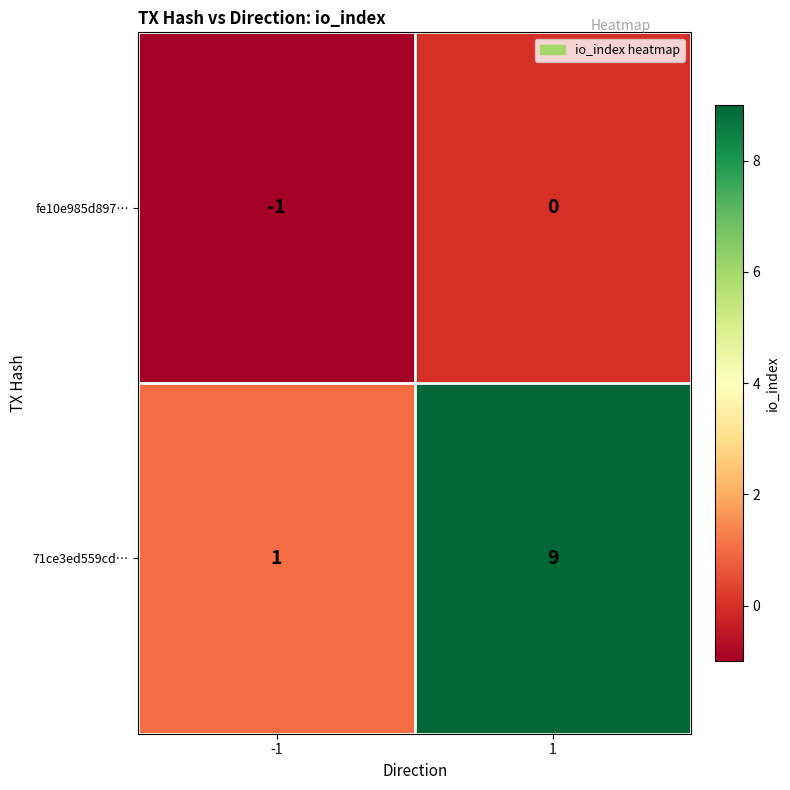

What is the spread (max minus min) of values at 1?

9